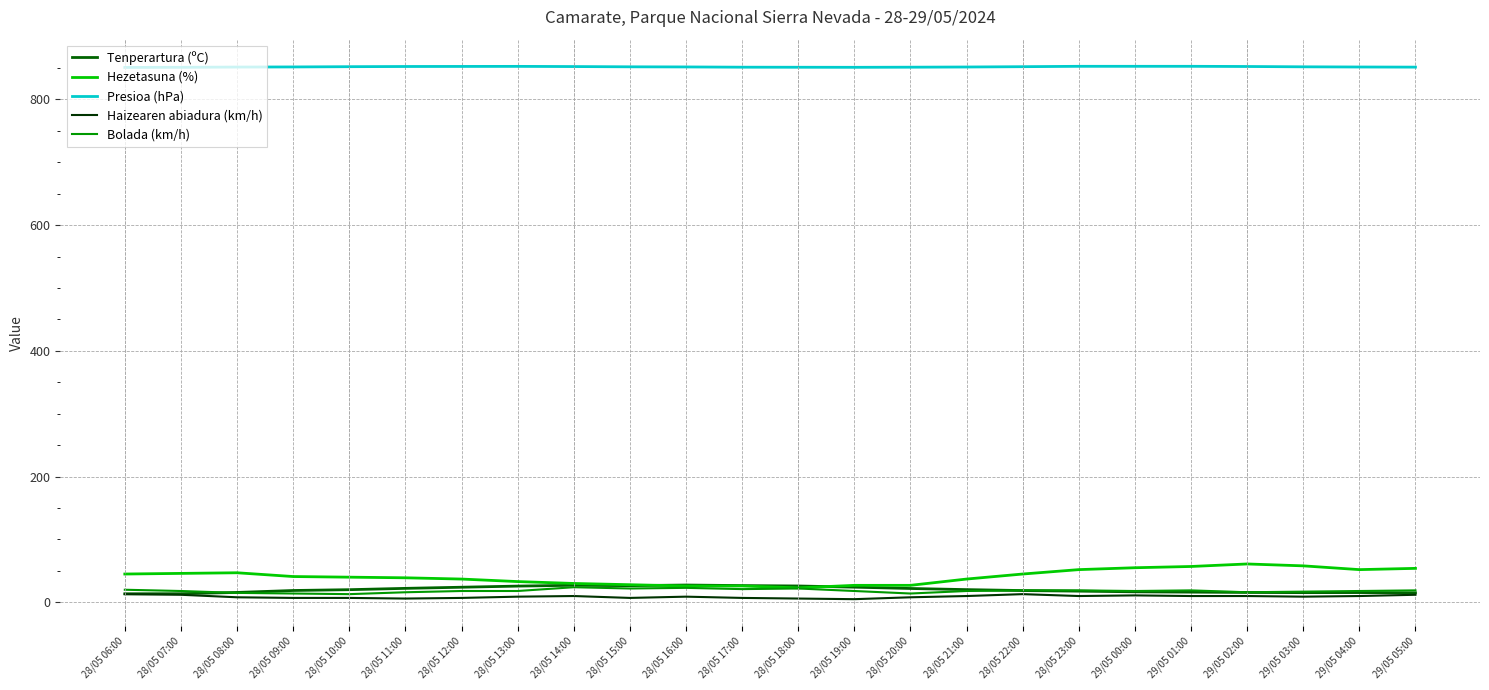

What is the maximum value shown in the chart?

852.5